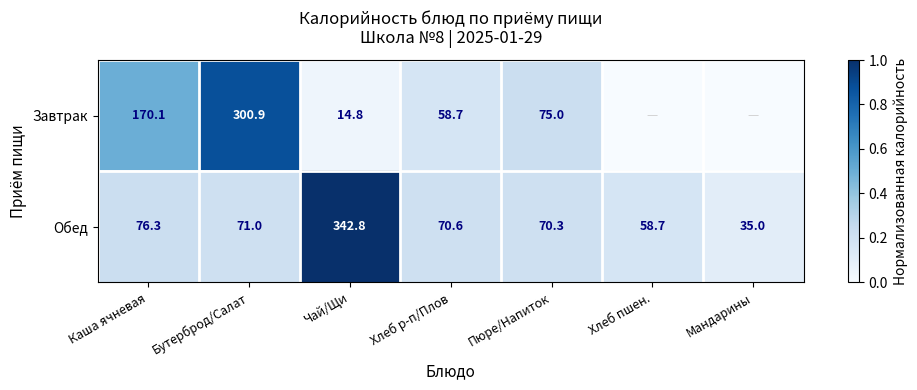

Which category has the highest value in the Обед series?

Чай/Щи